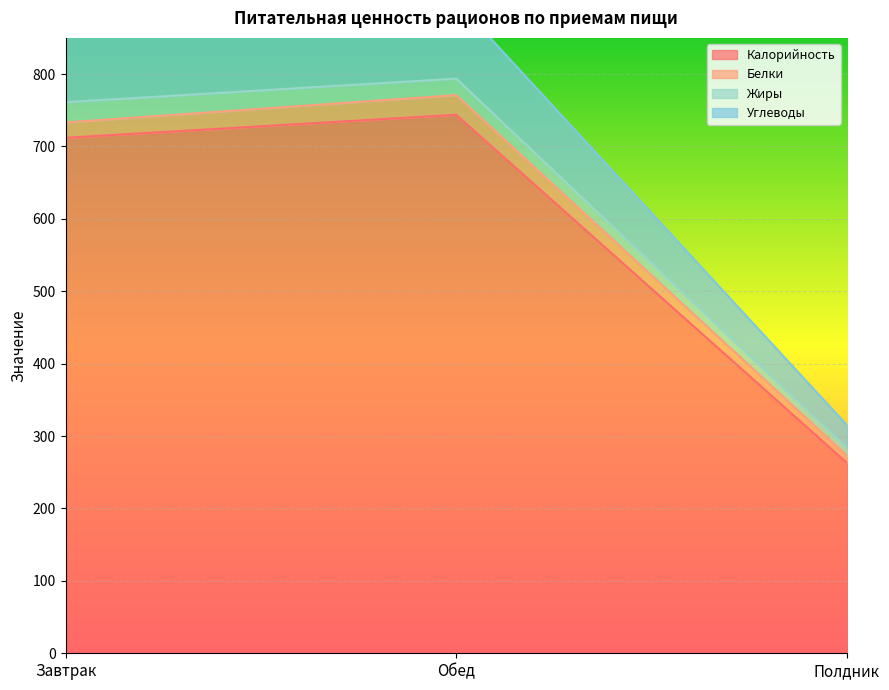

True or false: Калорийность has a value of 1040.4 at Обед.

False